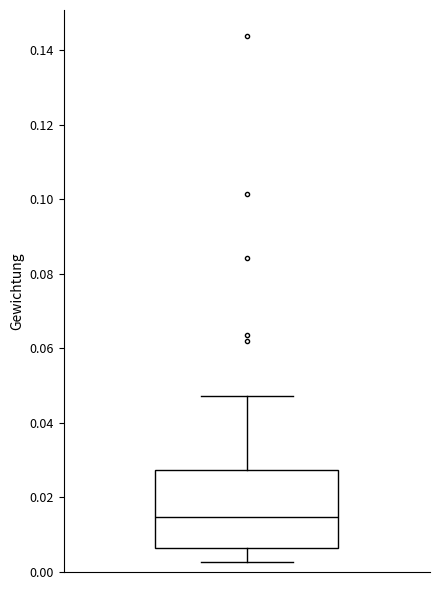

Where does the median line of the box sit on the y-axis? The values are not printed on the chart, so give them approximately, as read against the axis.

0.014